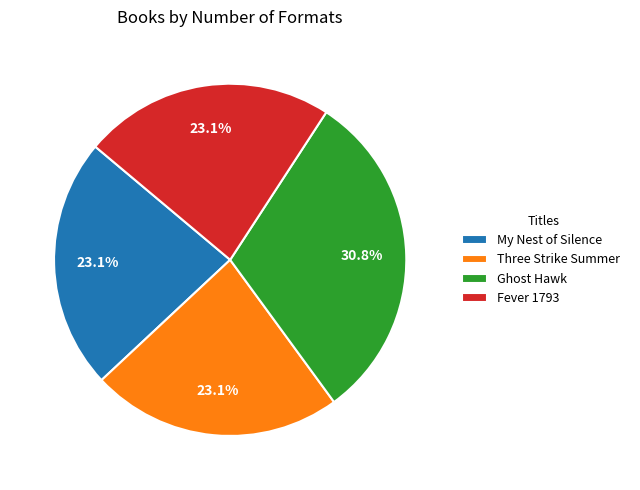

Is there any slice that represents more than half of the pie?

No